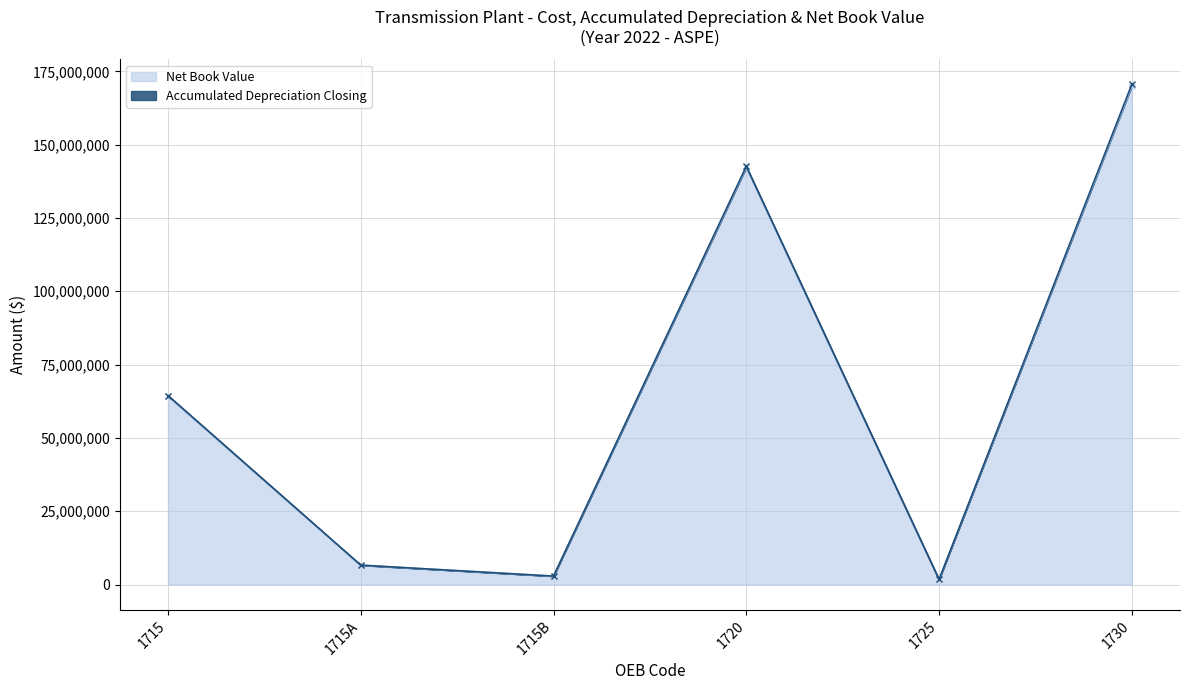

The value of Net Book Value at 1715 is 64265847.2. True or false?

True